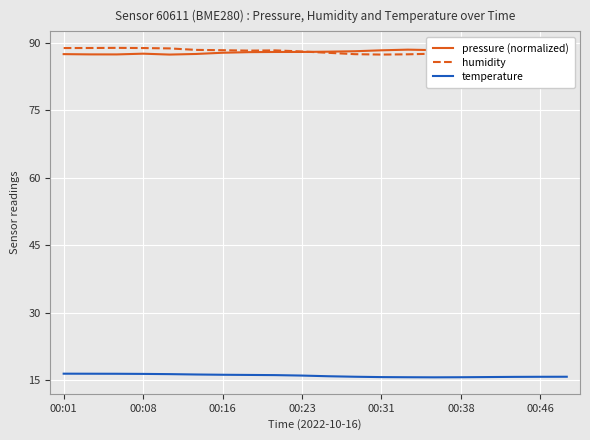

True or false: humidity and temperature cross at least once.

False